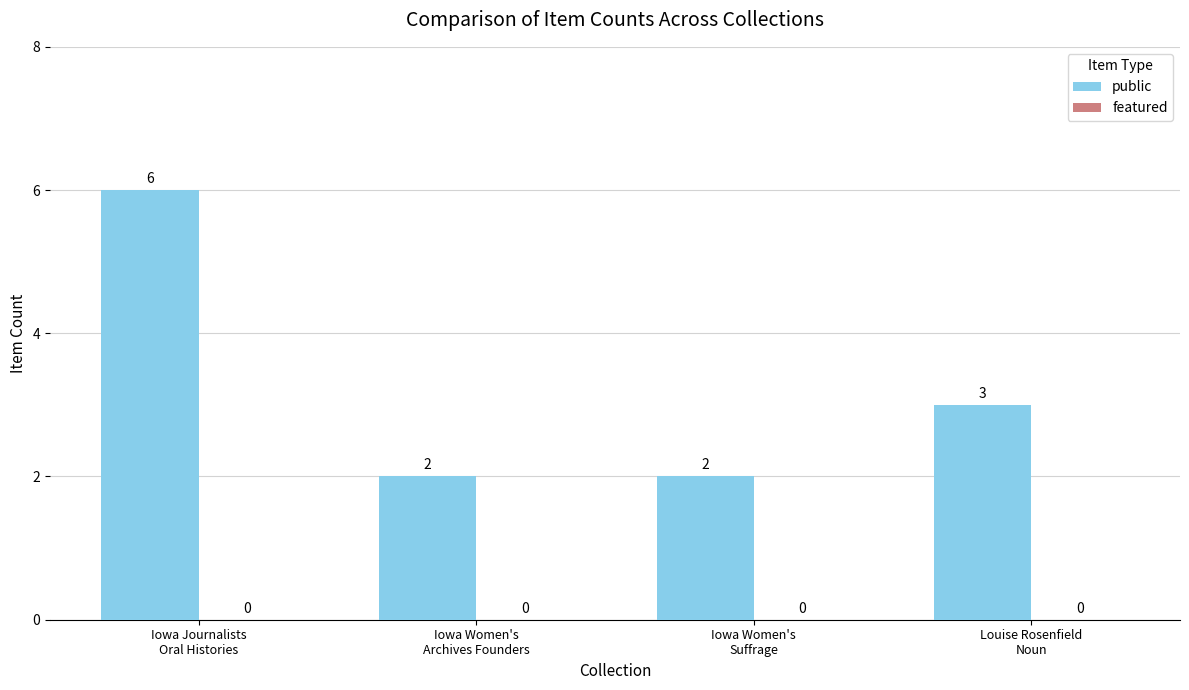

Reading left to right, extract all data points from this chart.

6	2	2	3